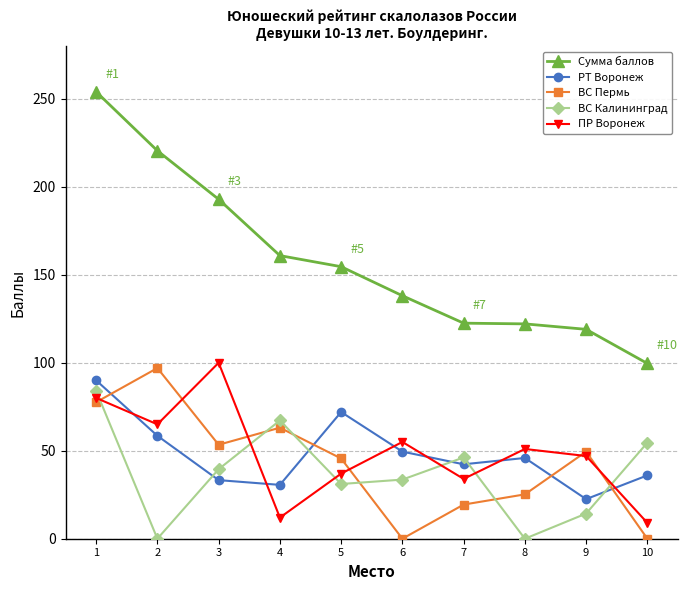

At which category is the sum across all series the highest?

1